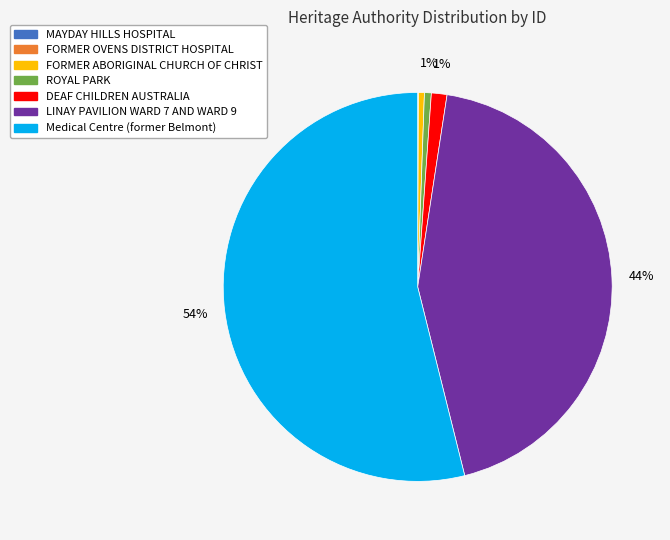

To the nearest percent, what portion does ROYAL PARK represent?

1%